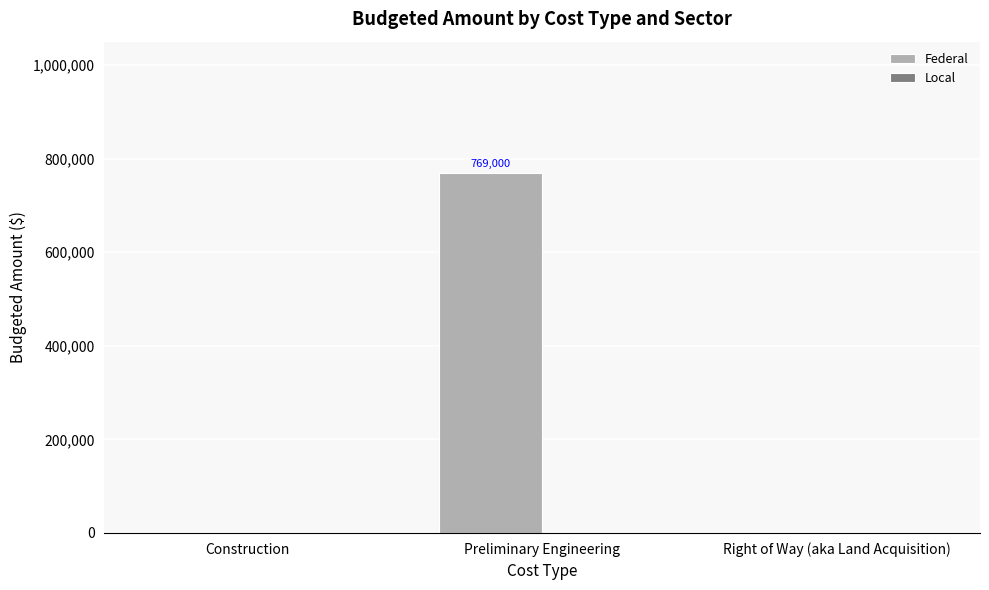

Is it true that the value at Preliminary Engineering is 1226753?

False